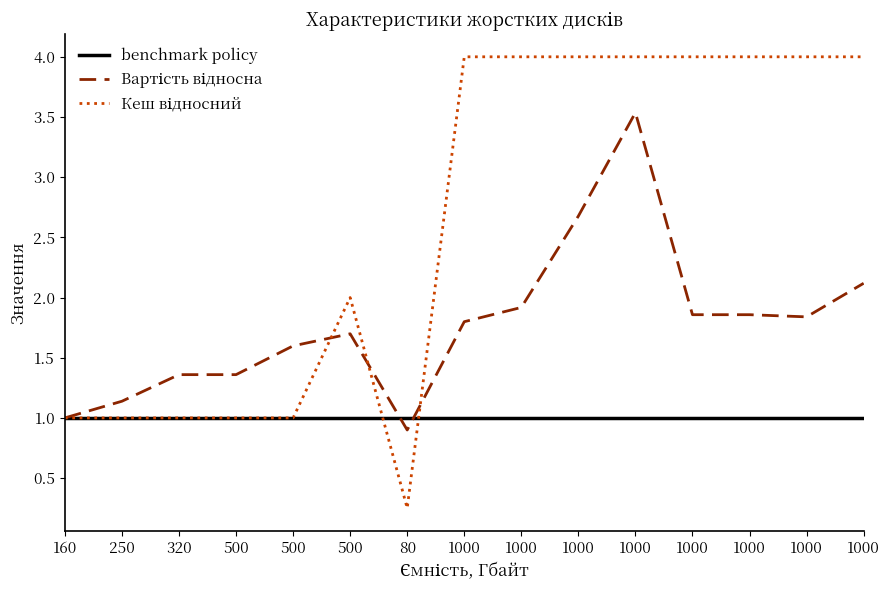

Which has a higher value, 1000 or 320?

1000